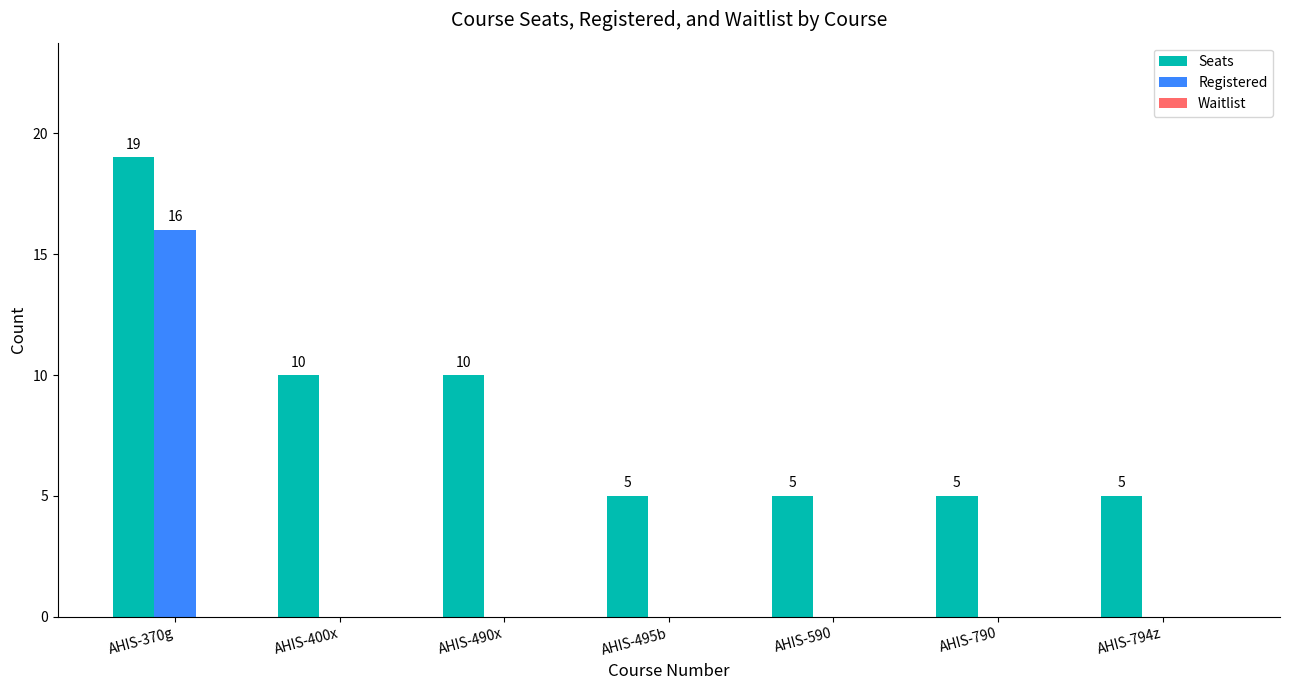

The Registered series shows -5 at AHIS-794z. True or false?

False